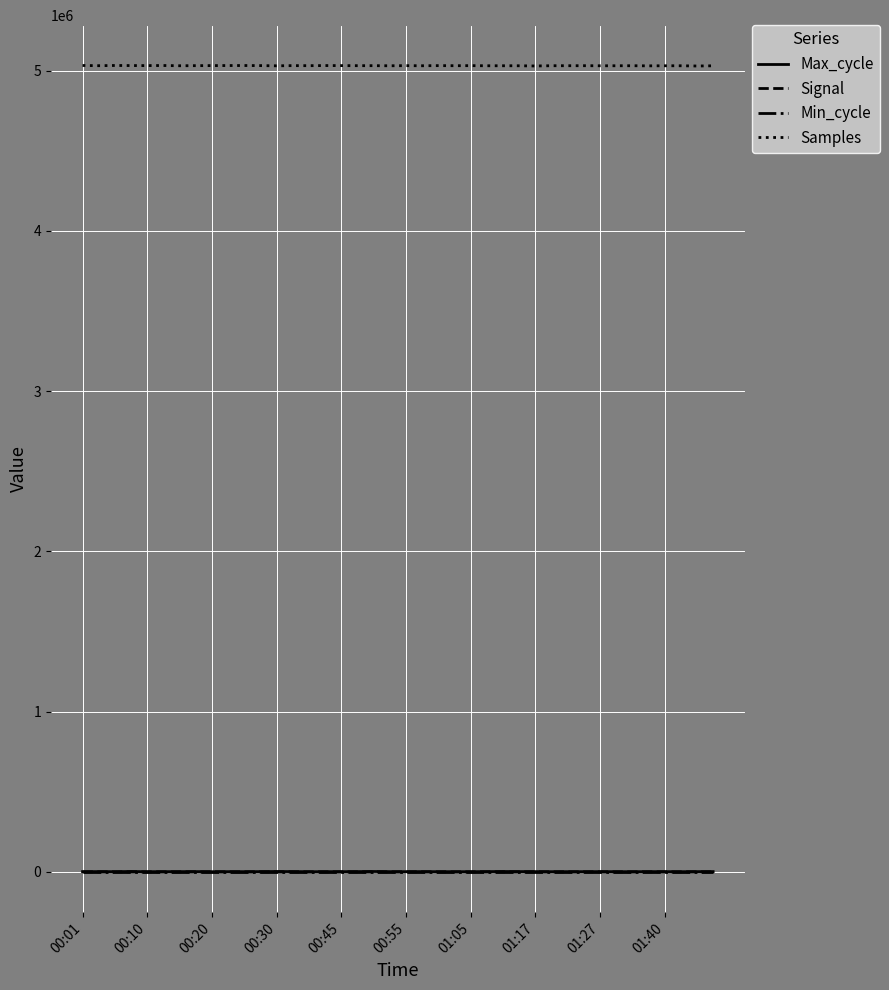

True or false: Max_cycle and Signal cross at least once.

False